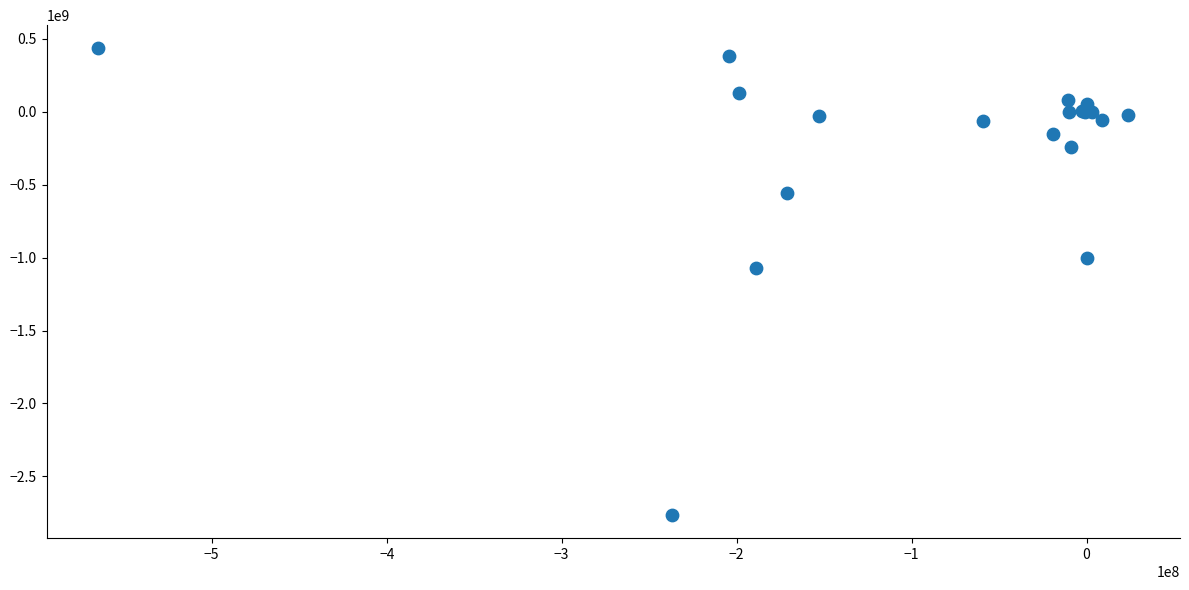

What Y value in the scatter plot is closest to -1164861255?

-1070680970